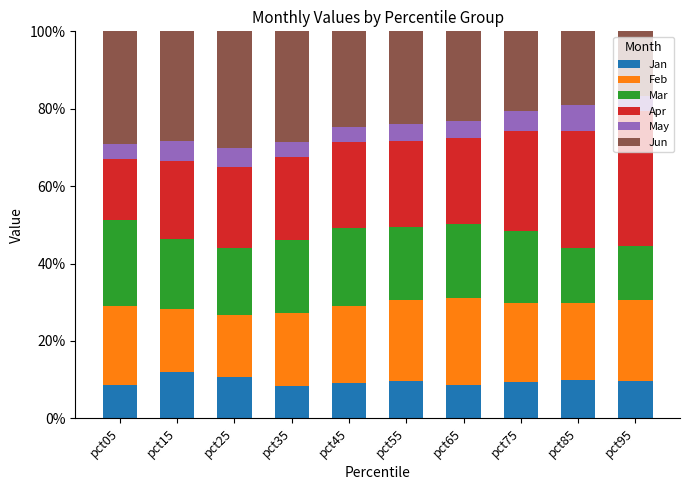

What is the highest value of the Jan series?

12.1